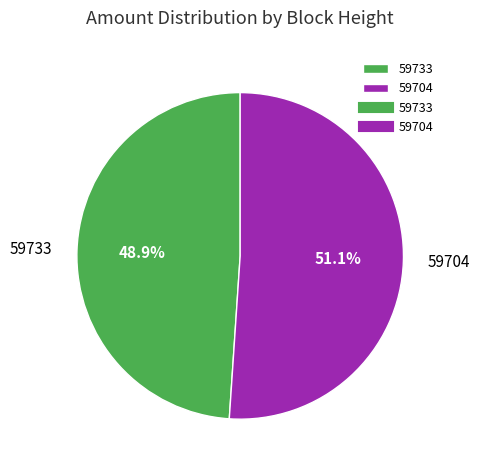

Rank the categories by value from highest to lowest.

59704, 59733